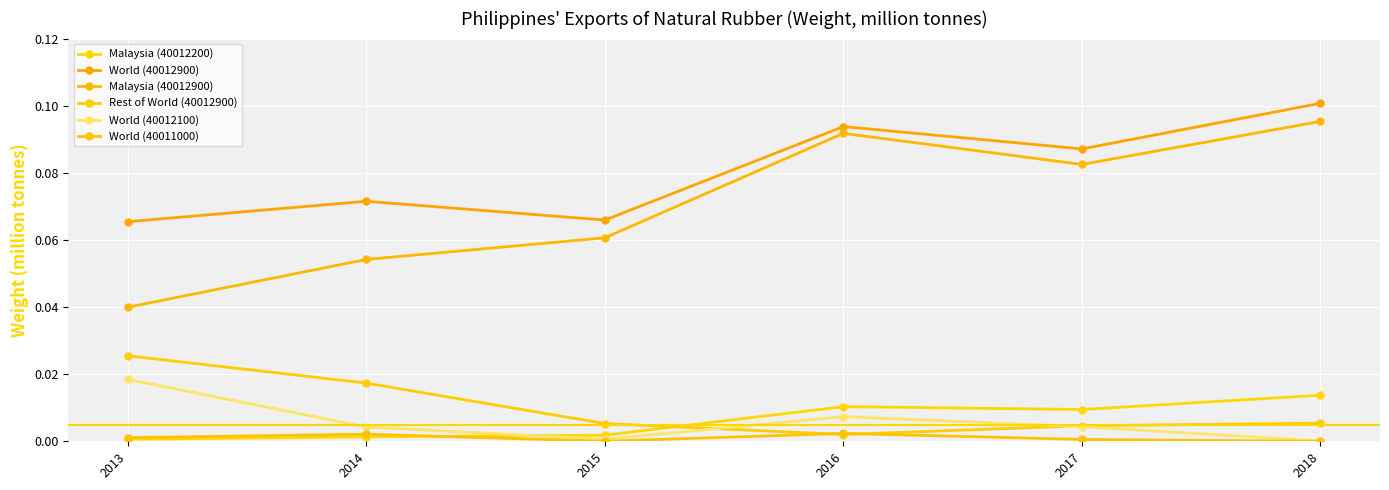

In Malaysia (40012900), how many points are lower than both neighbors (excluding endpoints)?

1